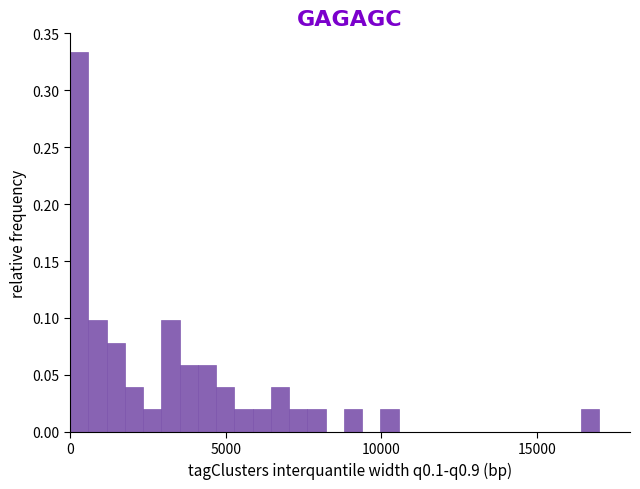

Around what value on the x-axis is the tallest bar? Give the approximate position of its centre, as read against the axis.

500